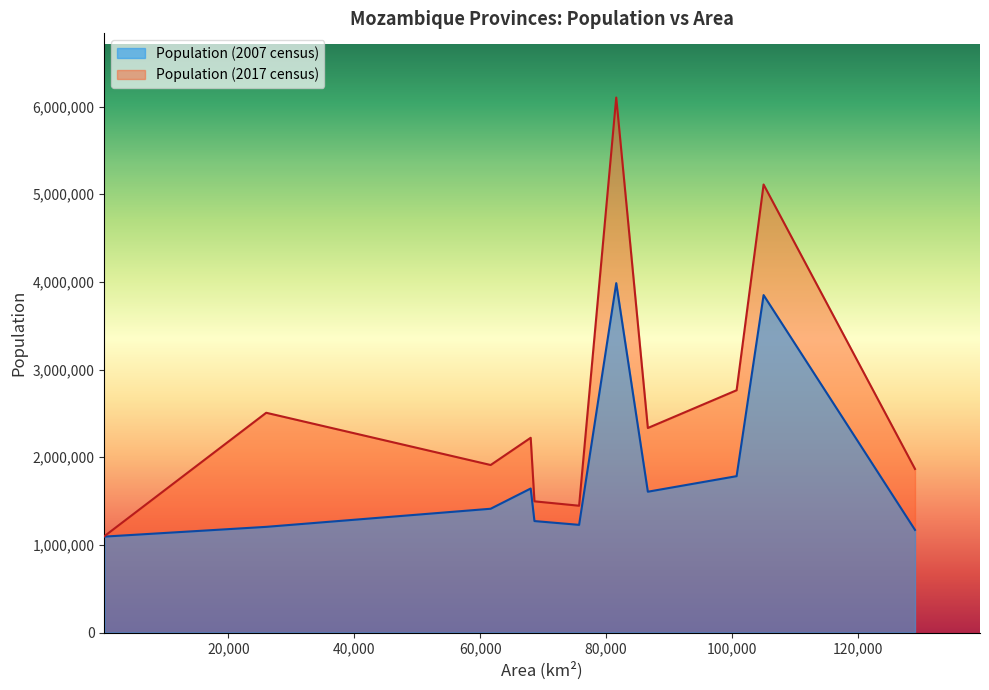

Reading left to right, what are all the values shown in this chart?

Population (2007 census): Cabo Delgado=1606568	Gaza=1228514	Inhambane=1271818	Manica=1412248	Maputo City=1094628	Maputo=1205709	Nampula=3985613	Niassa=1170783	Sofala=1642920	Tete=1783967	Zambezia=3849455
Population (2017 census): Cabo Delgado=2333278	Gaza=1446654	Inhambane=1496824	Manica=1911237	Maputo City=1101170	Maputo=2507098	Nampula=6102867	Niassa=1865976	Sofala=2221803	Tete=2764169	Zambezia=5110787